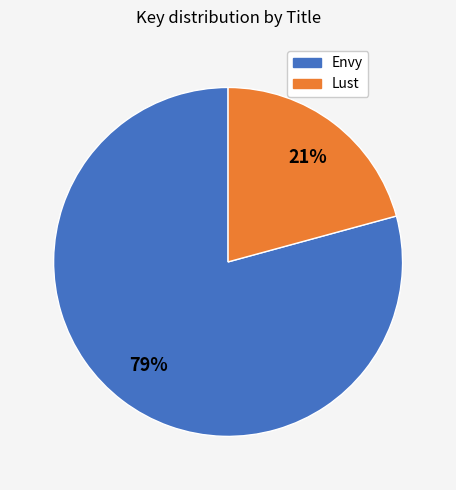

To the nearest percent, what is the average slice percentage?

50%